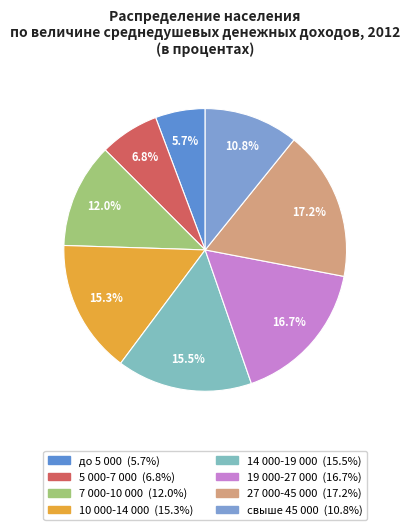

To the nearest percent, what portion does 7 000-10 000 represent?

12%